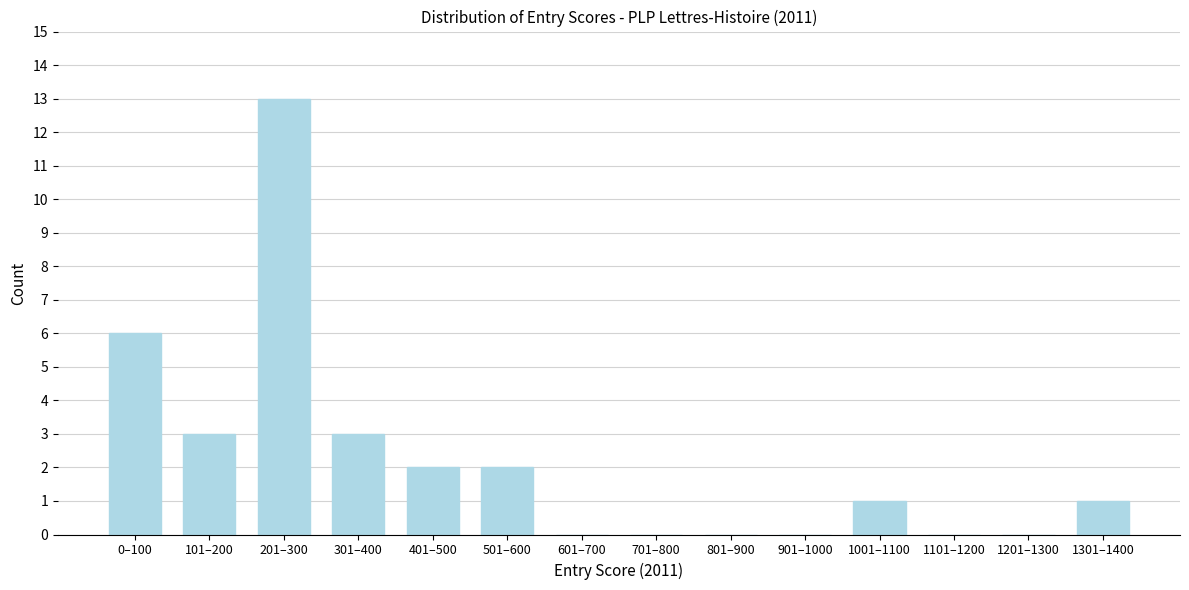

Reading right to left, extract all data points from this chart.

1301–1400=1	1201–1300=0	1101–1200=0	1001–1100=1	901–1000=0	801–900=0	701–800=0	601–700=0	501–600=2	401–500=2	301–400=3	201–300=13	101–200=3	0–100=6